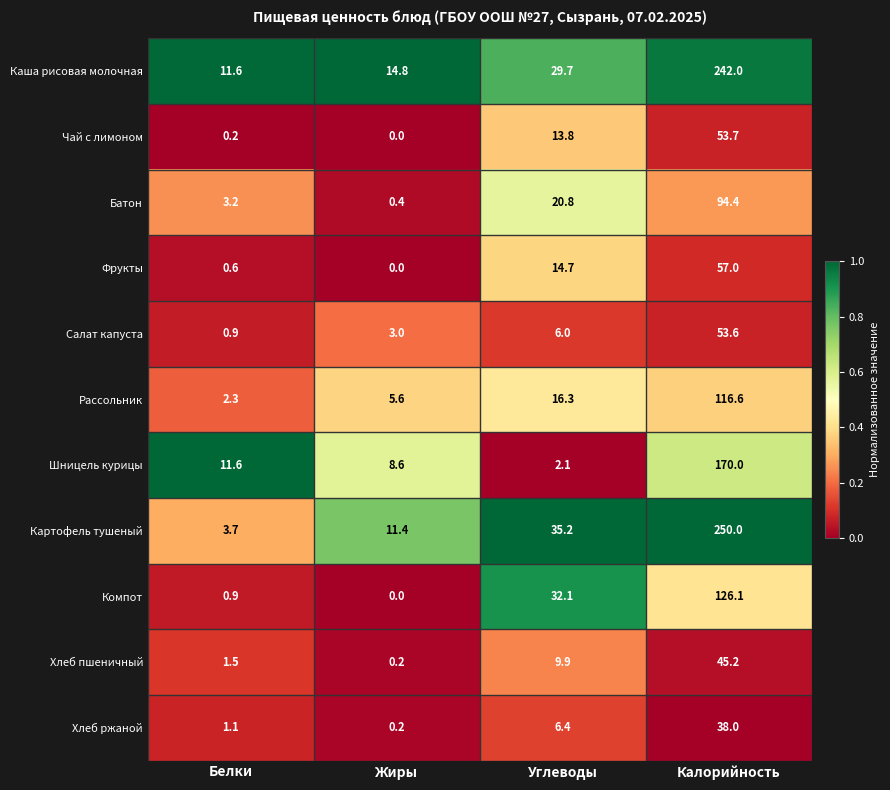

At which category does the chart reach its minimum across all series?

Жиры